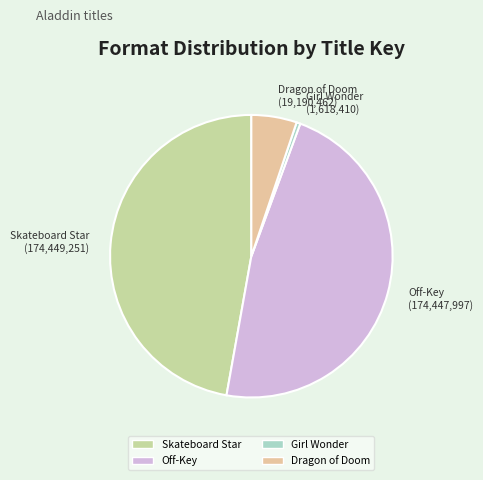

Which category has the smallest portion of the pie?

Girl Wonder